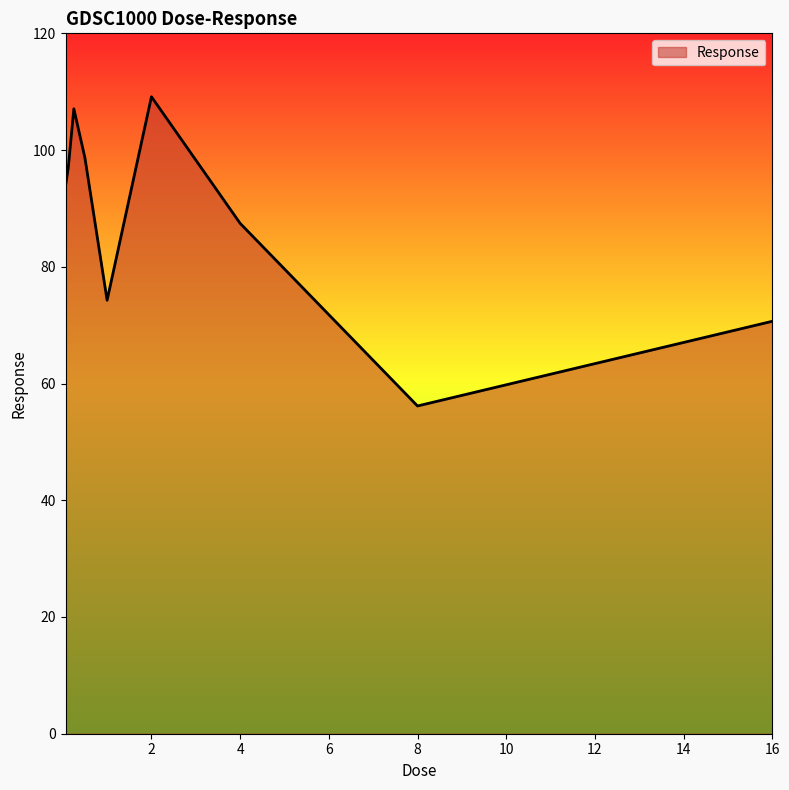

What is the maximum value shown in the chart?

109.1